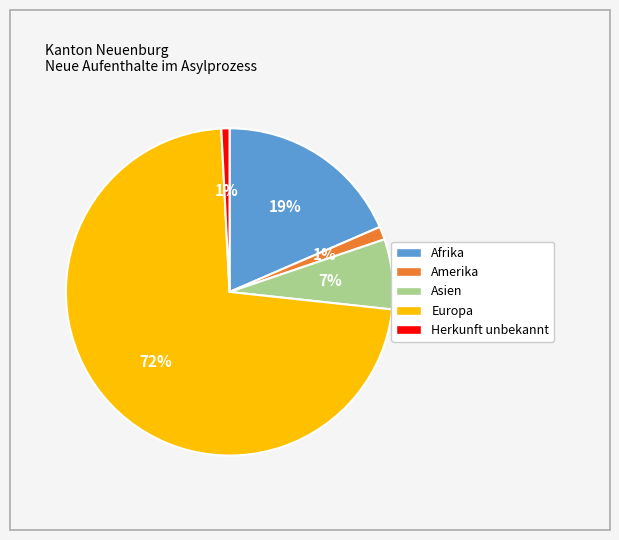

Is there a majority slice in this chart?

Yes